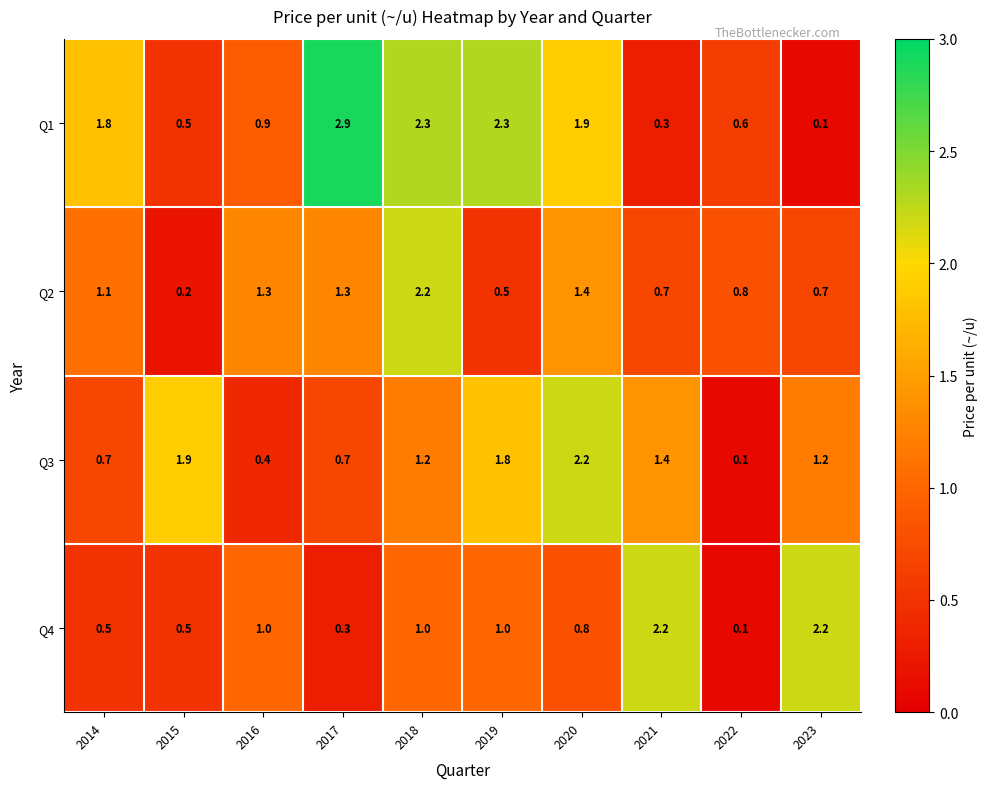

What is the sum of the Q2 values at 2014 and 2023?

1.8